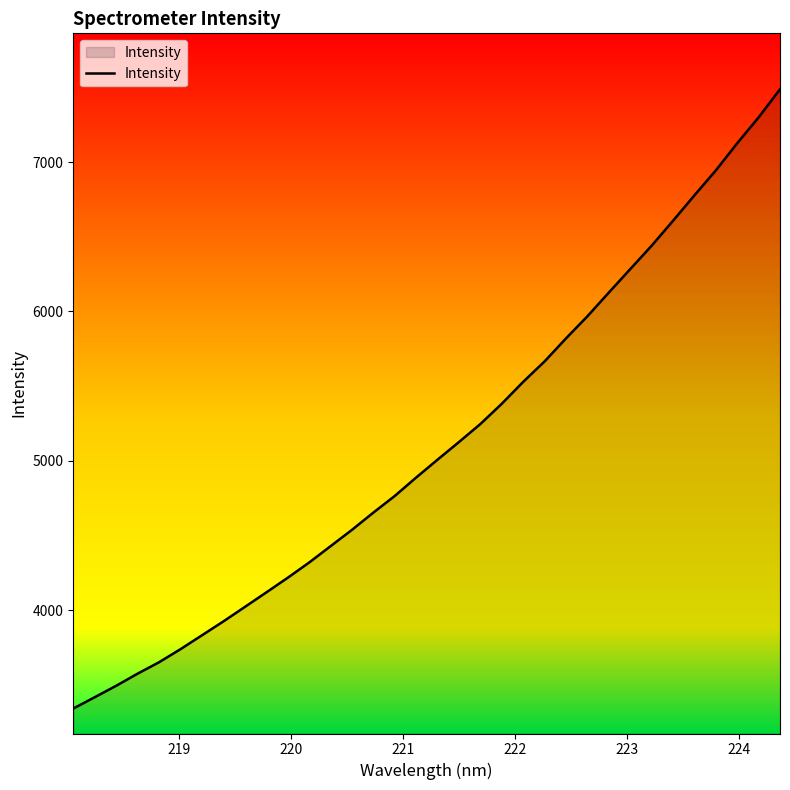

What is the difference between the maximum and minimum values?

4145.6